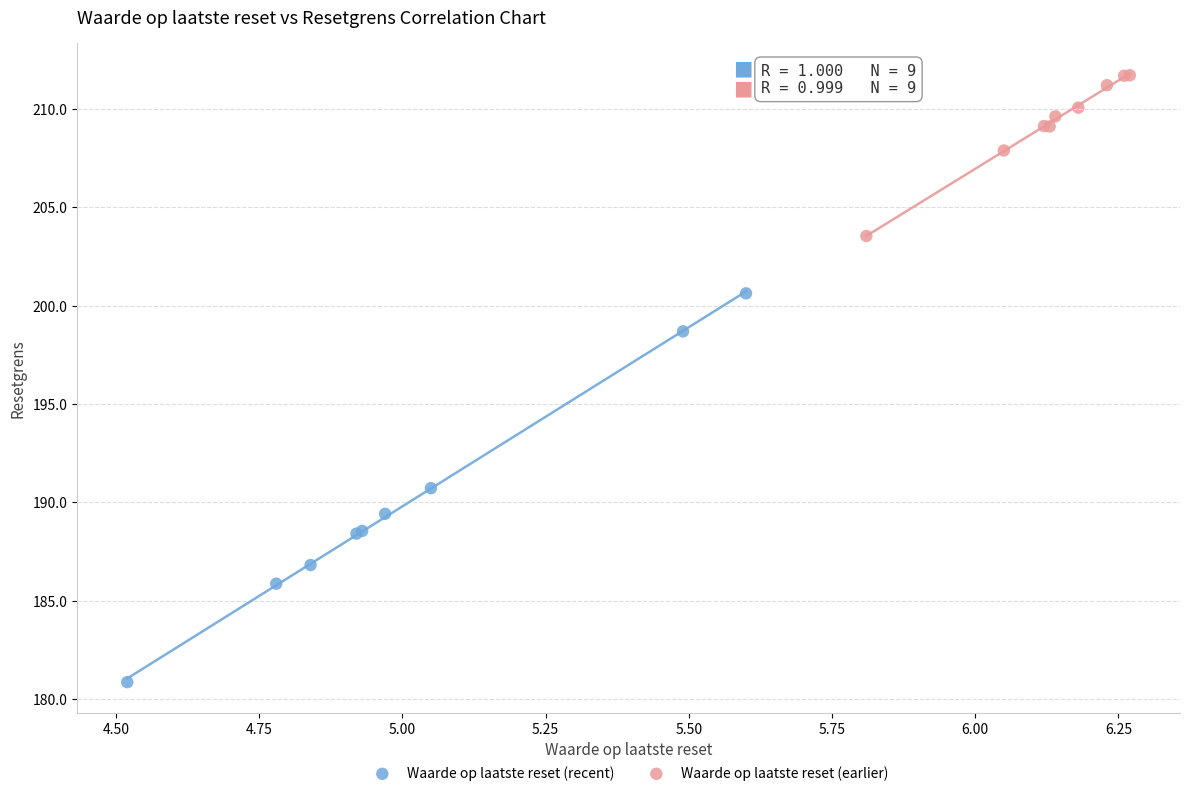

Which series has the largest Y range (max minus min)?

Waarde op laatste reset (recent)